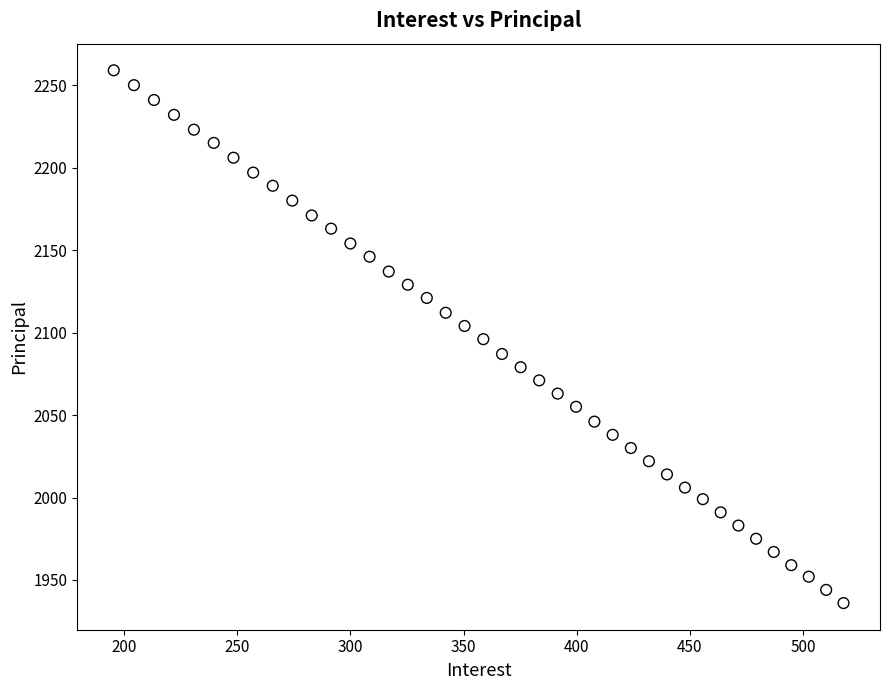

What is the range of Y values (max minus min)?

323